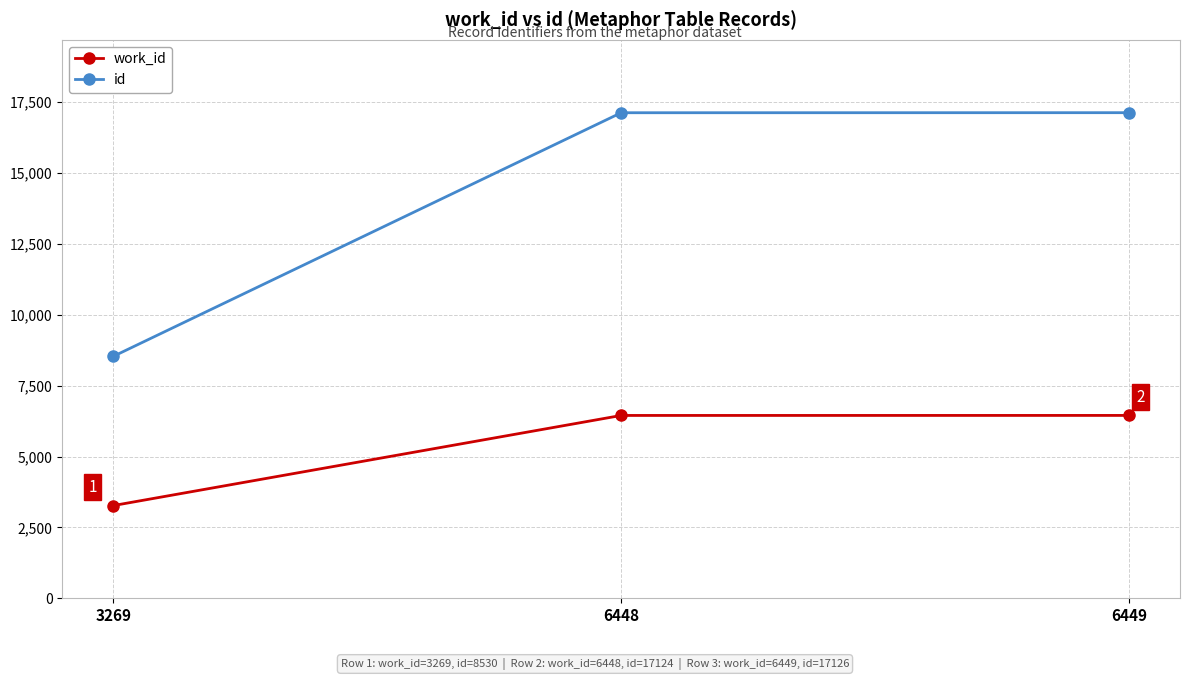

At 6449, list the series in order from largest to smallest.

id, work_id